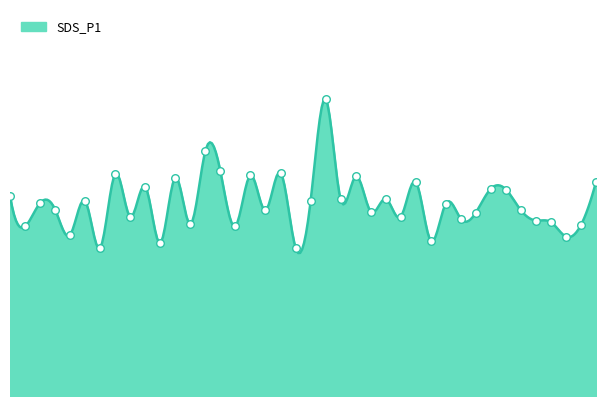

Approximately how many times larger is the value at 00:28 compared to 00:44?

1.0